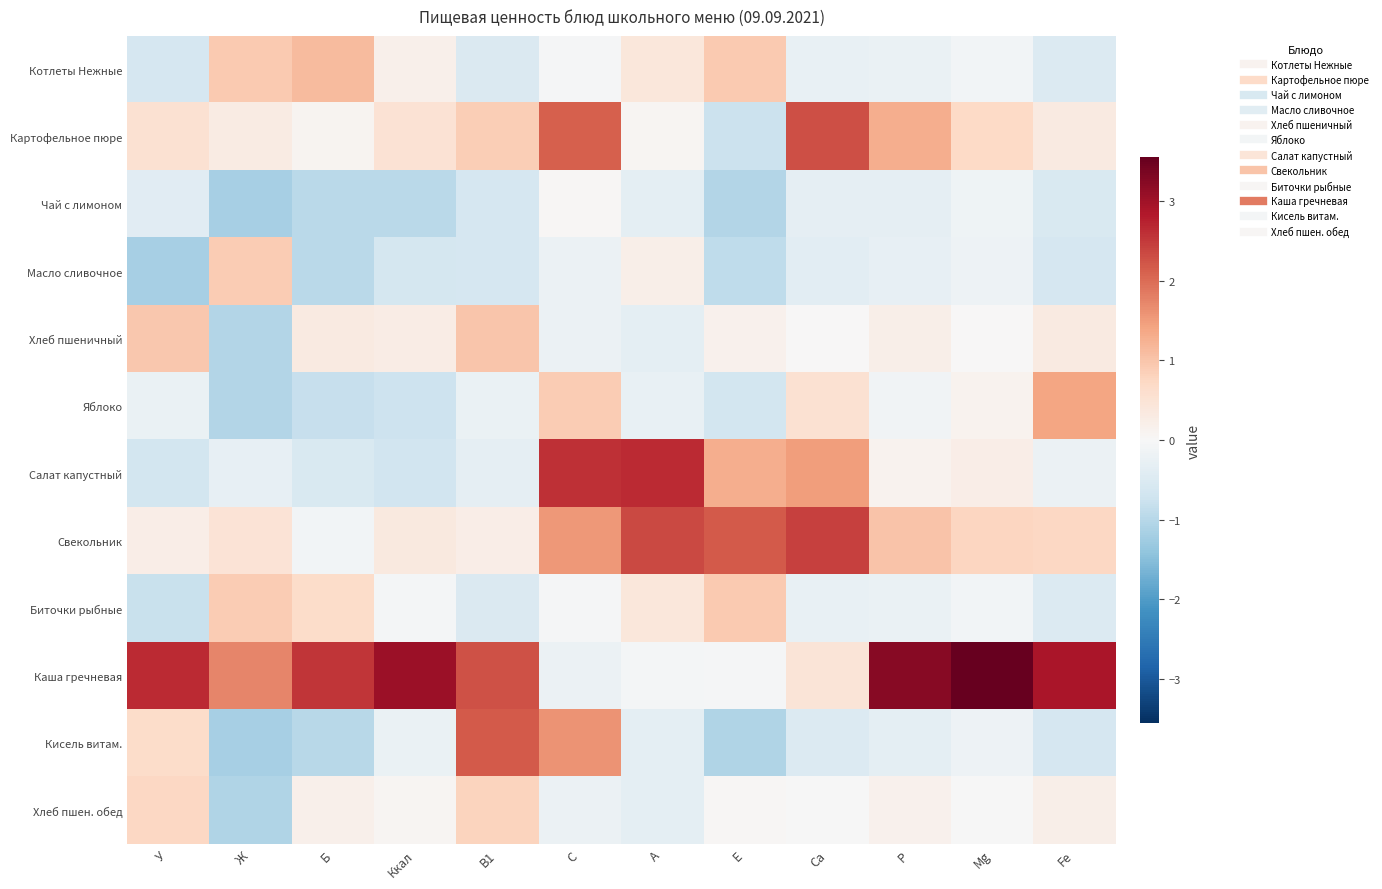

At how many categories does at least one series exceed 2?

11